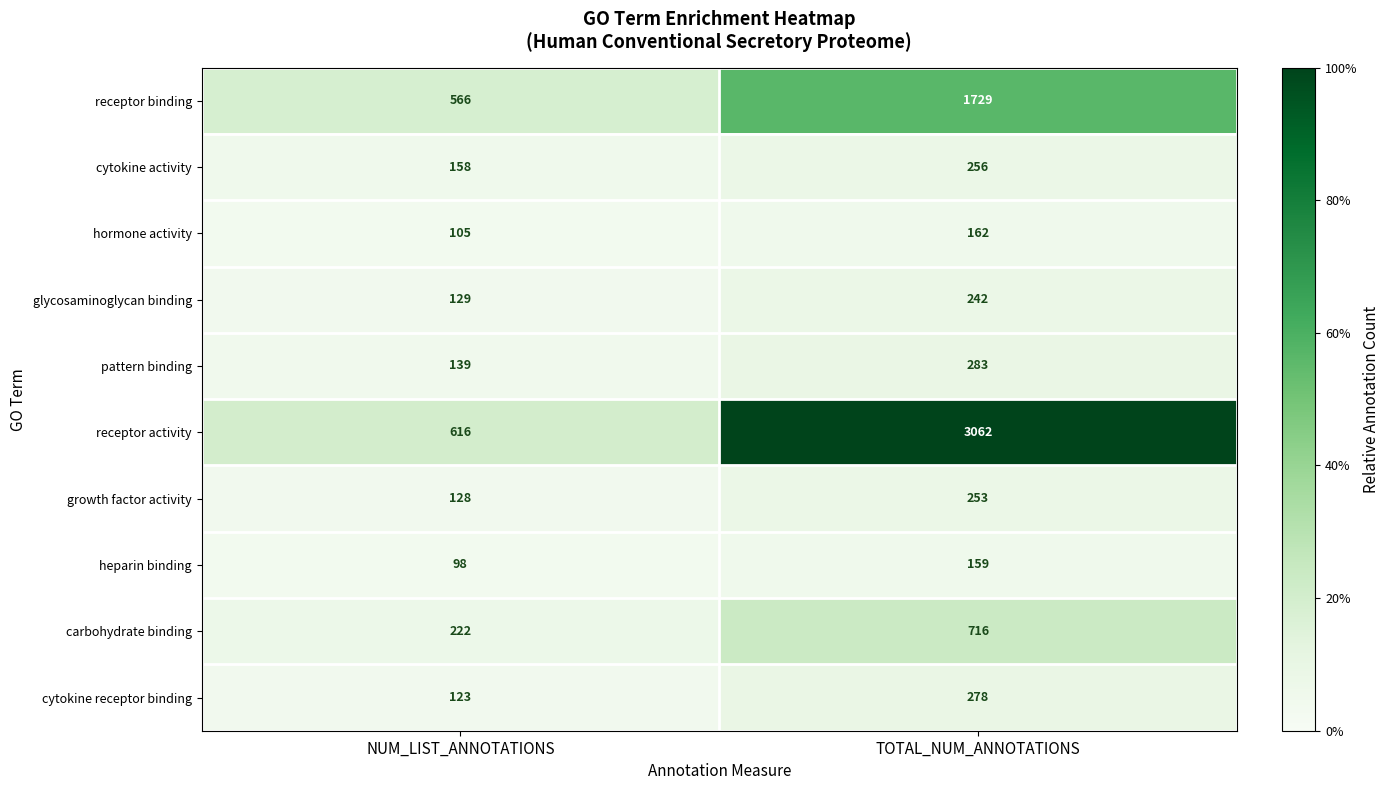

The carbohydrate binding series shows 313 at NUM_LIST_ANNOTATIONS. True or false?

False